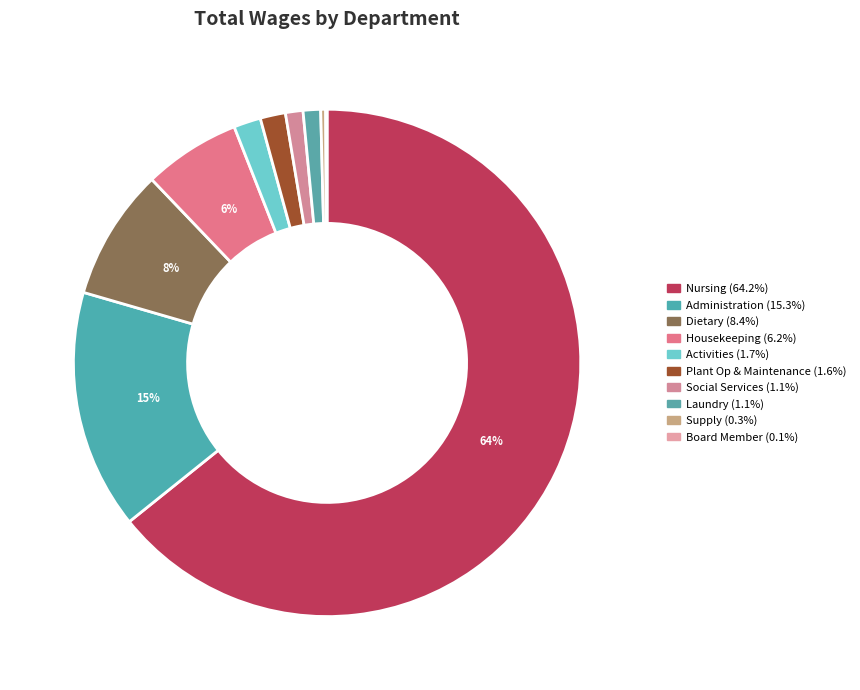

Which slice is the smallest?

Board Member